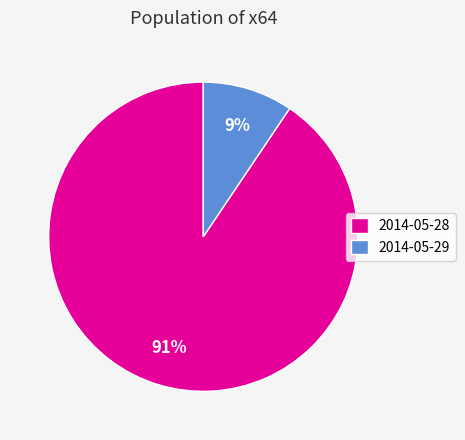

To the nearest percent, what portion does 2014-05-29 represent?

9%